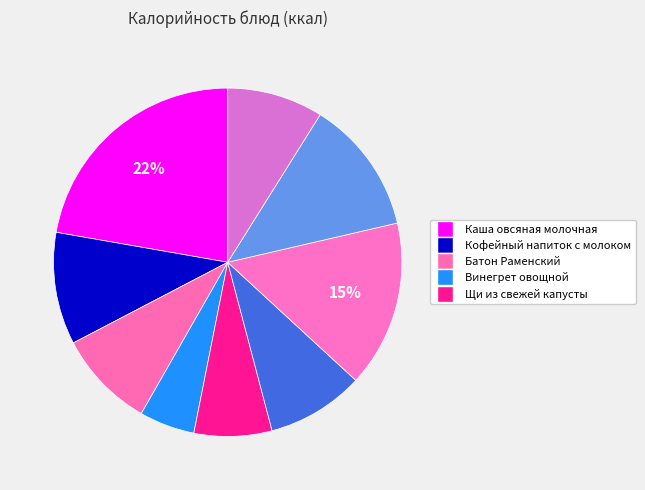

To the nearest percent, what is the average slice percentage?

11%